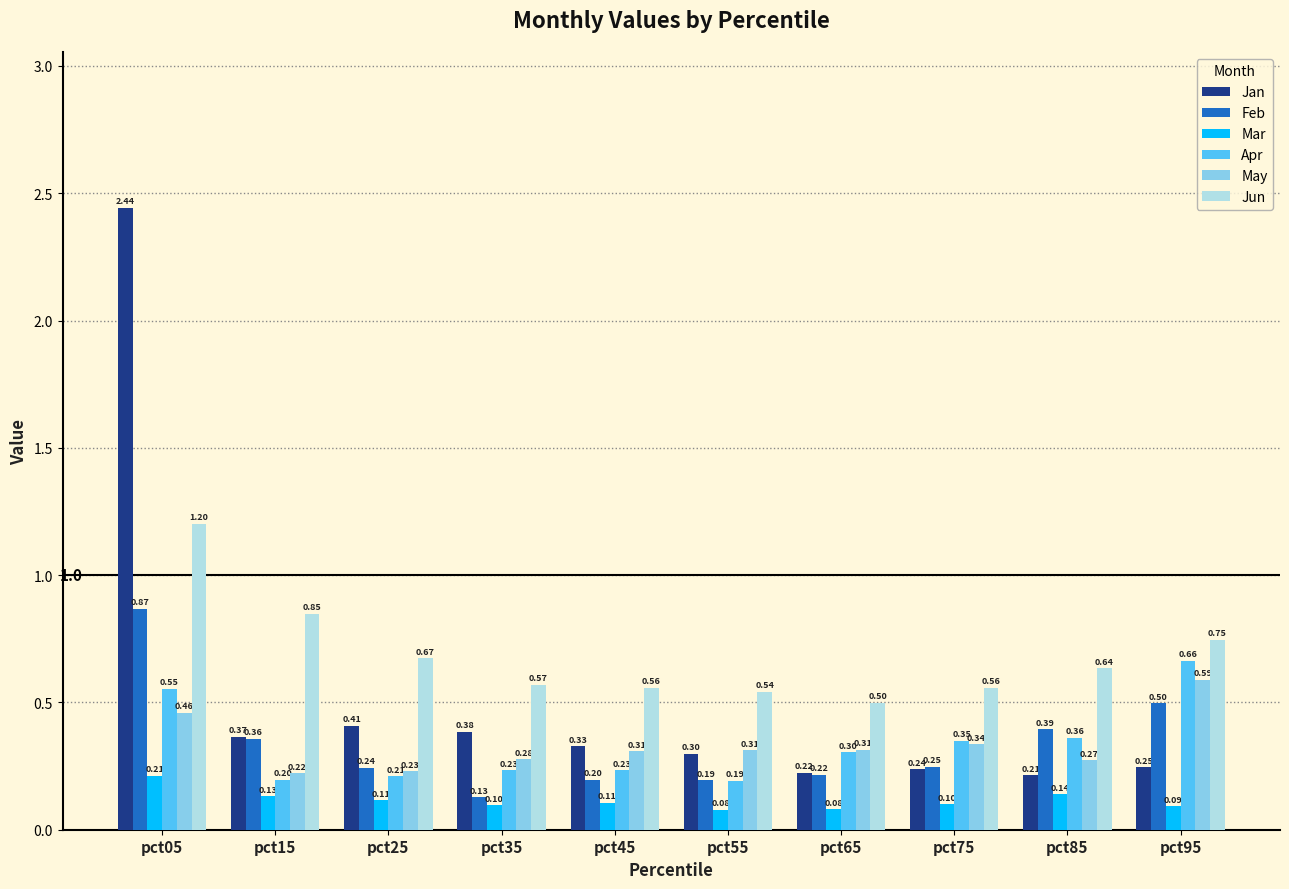

List the series in order of their peak value, highest first.

Jan, Jun, Feb, Apr, May, Mar